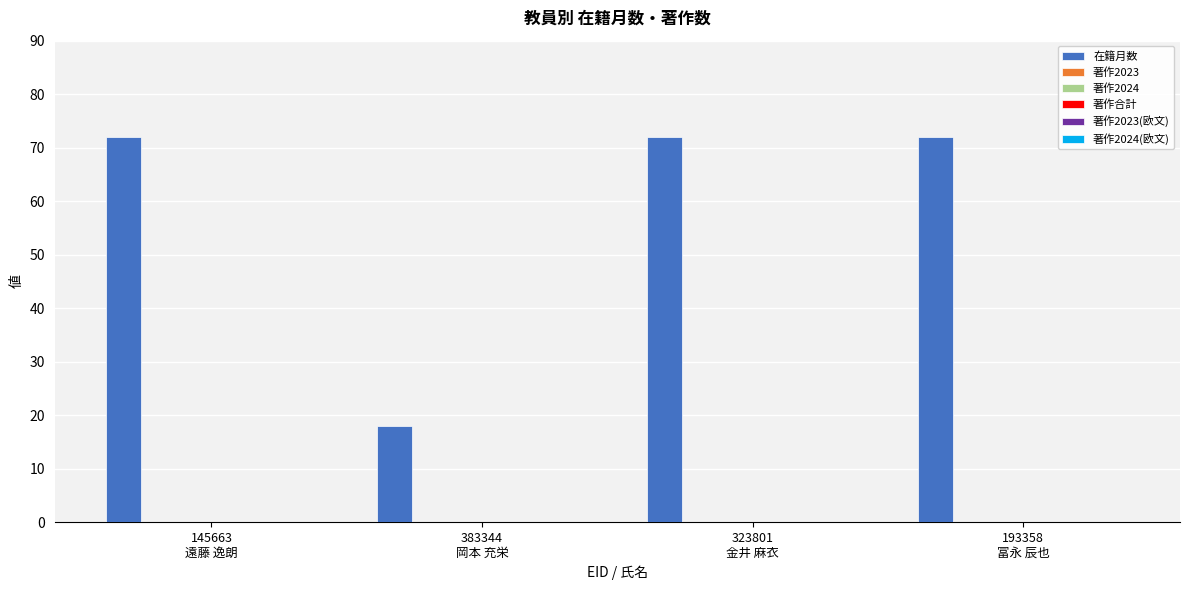

What is the smallest value displayed?

18